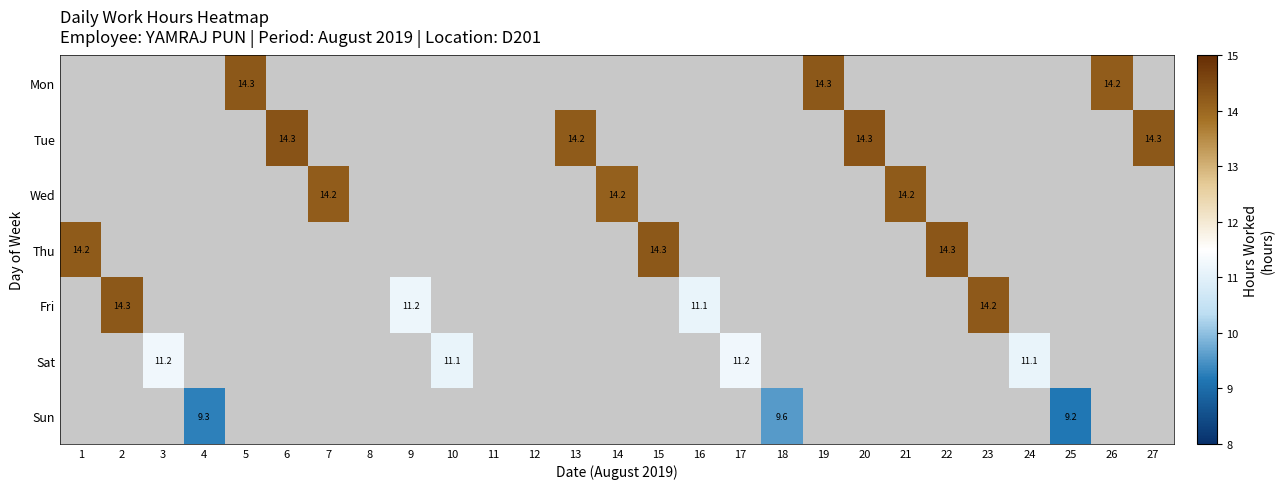

Rank the series by their average value, from highest to lowest.

Mon, Tue, Wed, Thu, Fri, Sat, Sun